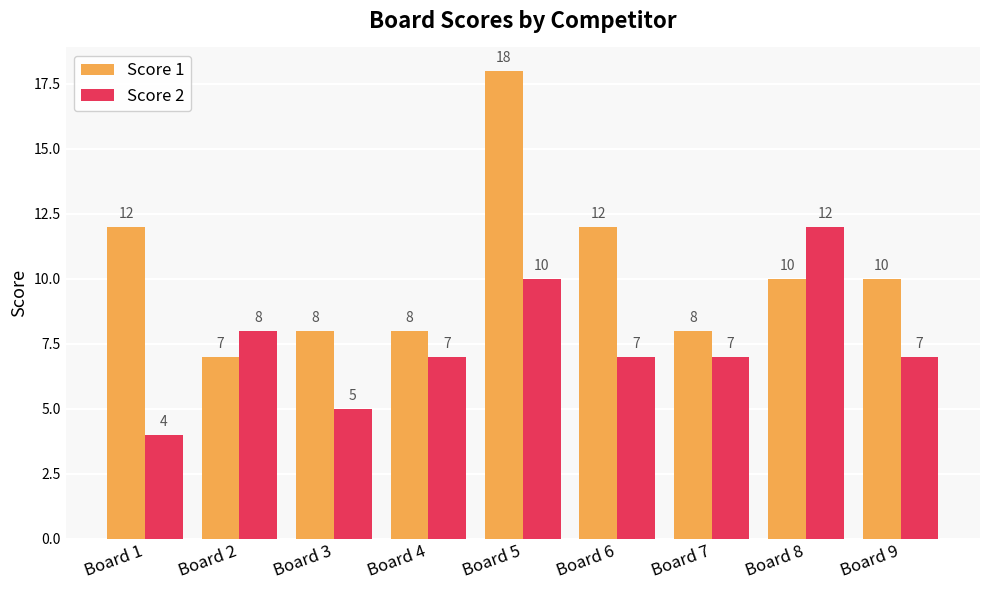

Which series has the largest total across all categories?

Score 1